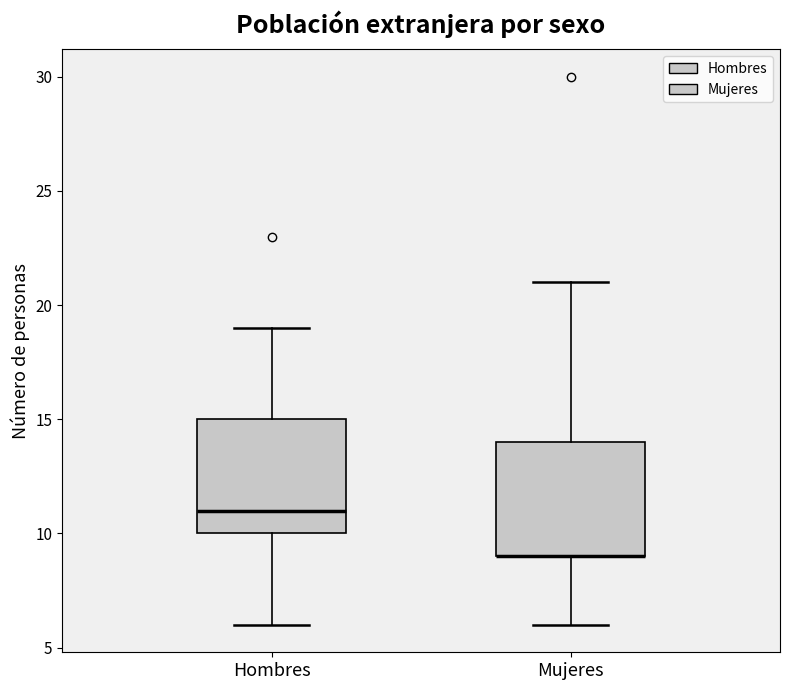

Where does the lower whisker of the box for Hombres end on the y-axis? The values are not printed on the chart, so give them approximately, as read against the axis.

6